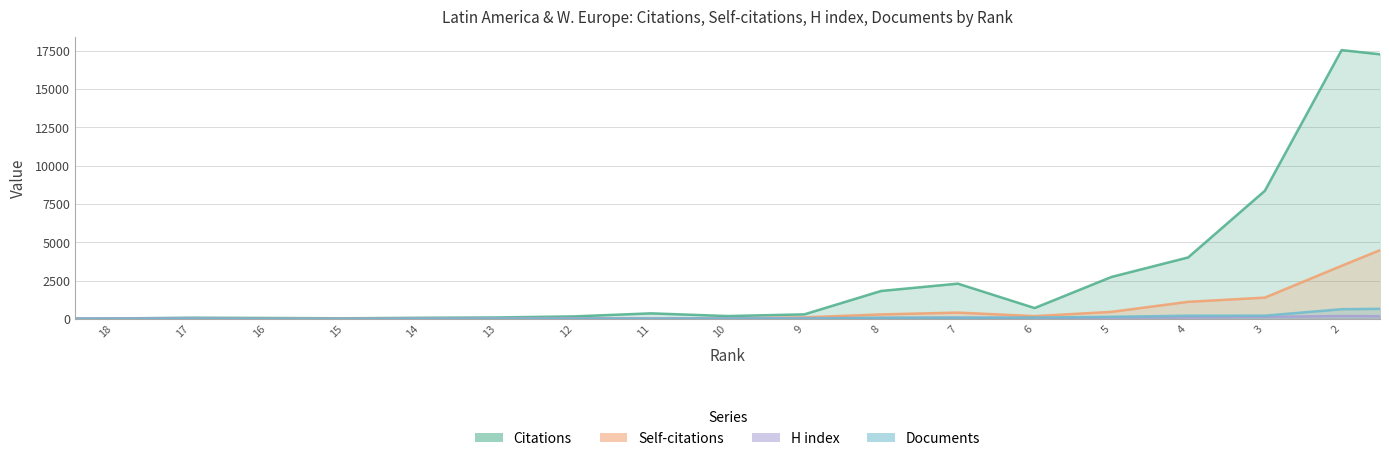

What is the sum of all Documents values?

2224